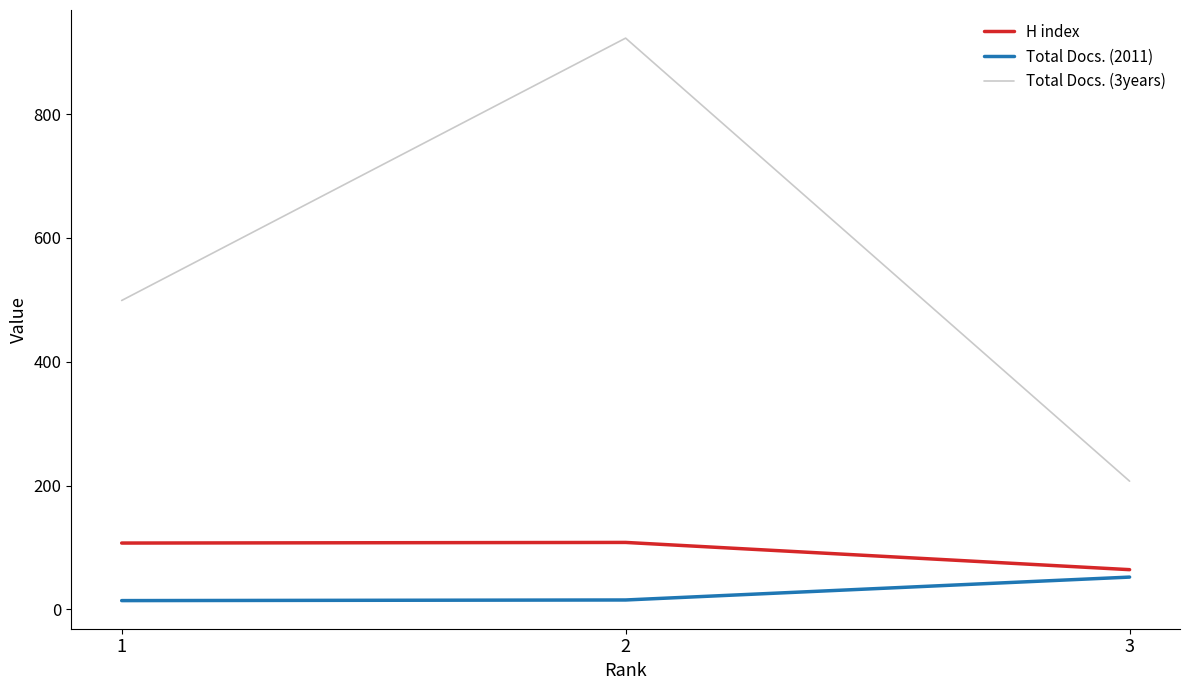

What is the sum of the H index values at 2 and 1?

215